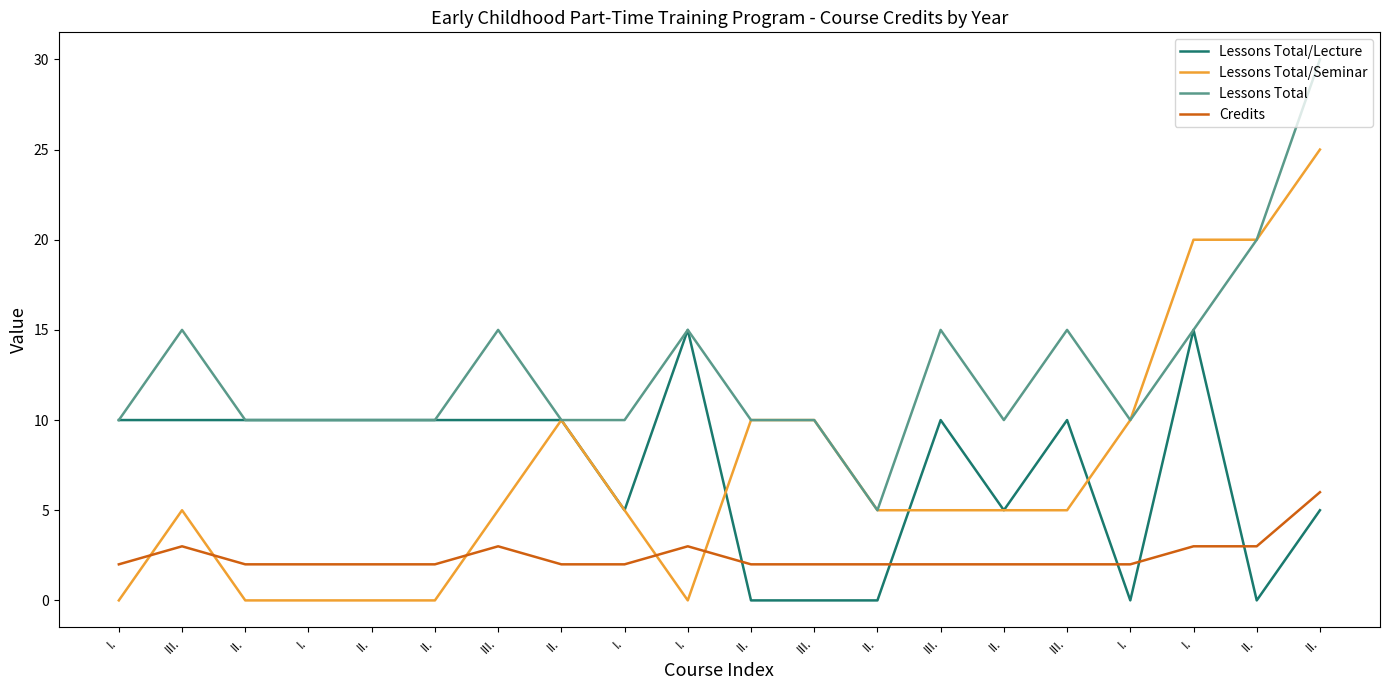

What are all the series names shown in the legend?

Lessons Total/Lecture, Lessons Total/Seminar, Lessons Total, Credits